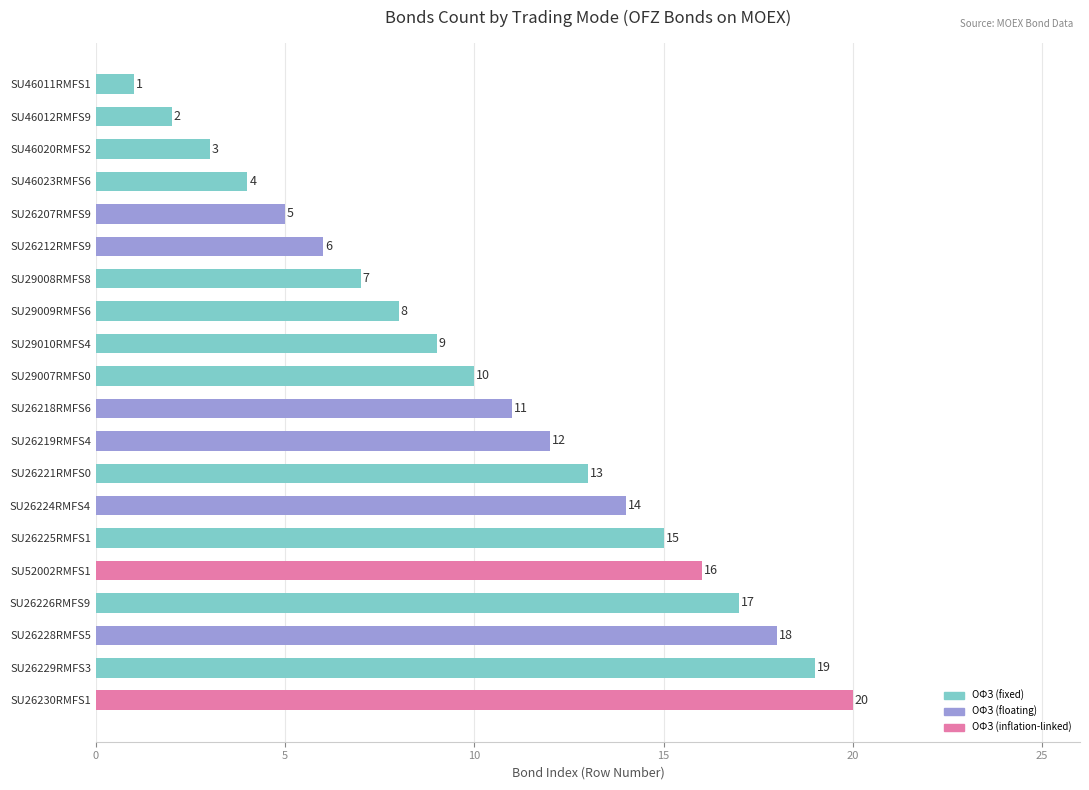

What is the value of the 1st bar from the top?

1